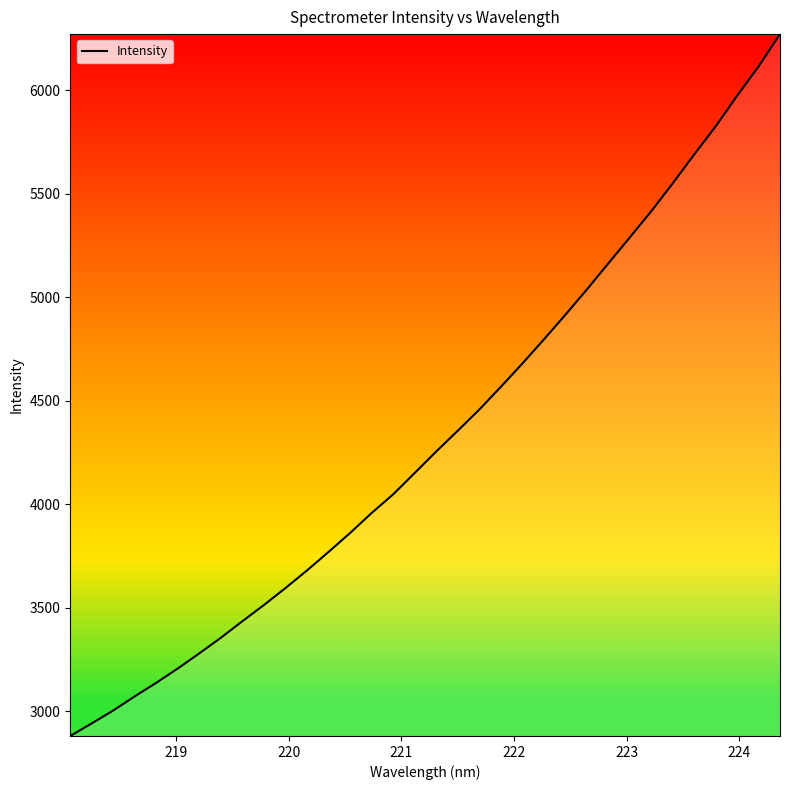

What is the smallest value displayed?

2880.6